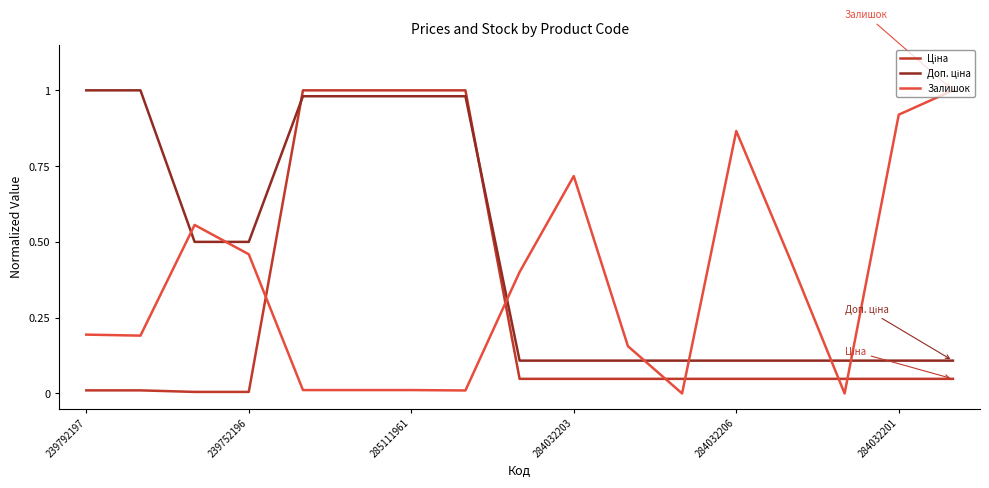

At which label is Доп. ціна closest to 0?

8